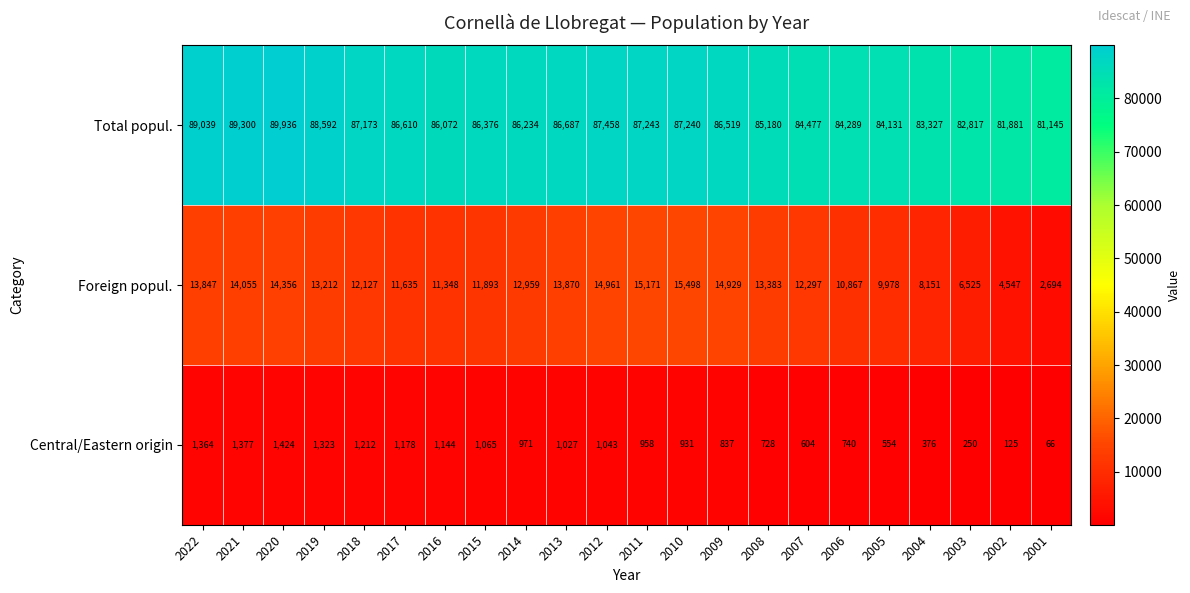

Is it true that Foreign popul. equals 13383 at 2008?

True